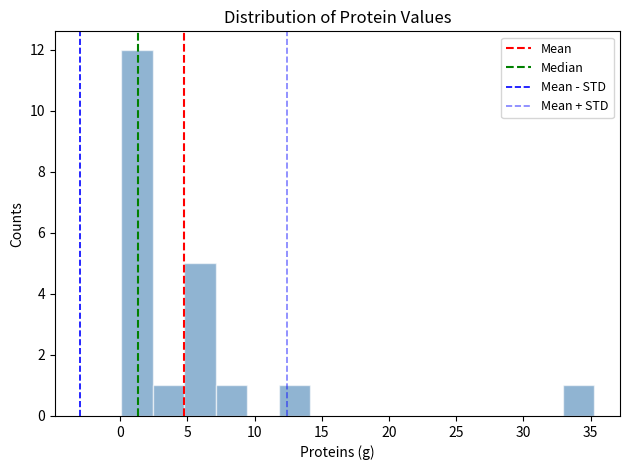

How tall is the bar that spans 2.5 to 5.0 on the x-axis? Neither the bar edges nor the heights are printed on the chart, so give them approximately, as read against the axes.

1